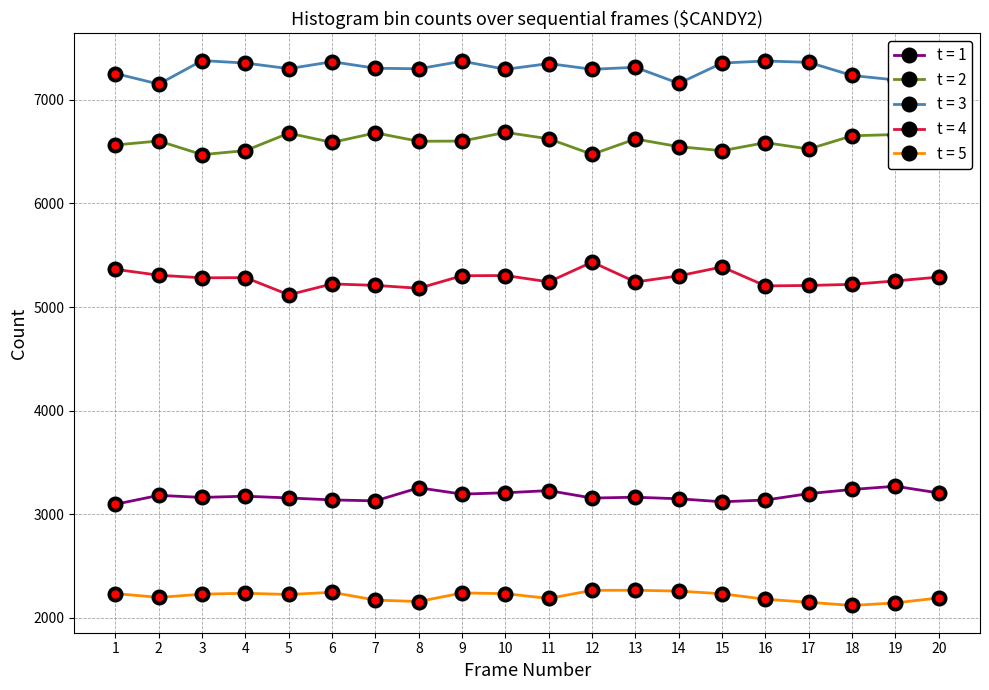

Which series has the widest spread of values?

t = 4